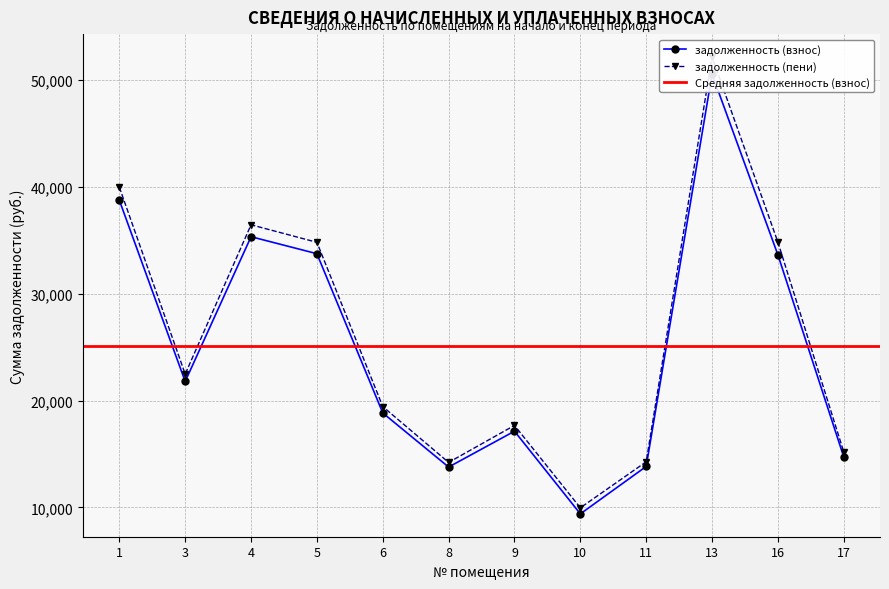

At which label does задолженность (взнос) reach its peak?

13